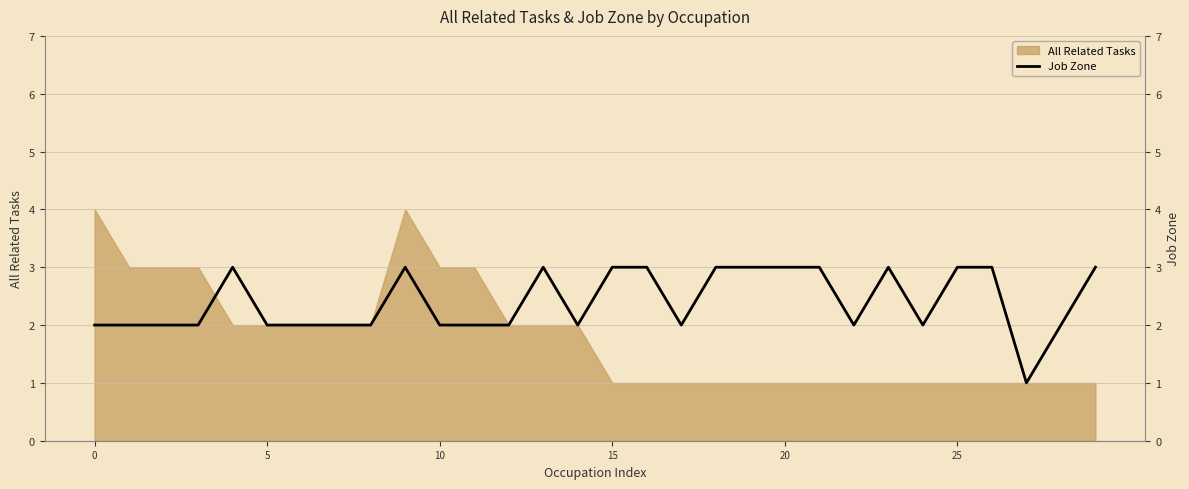

What is the approximate value at 12?

2